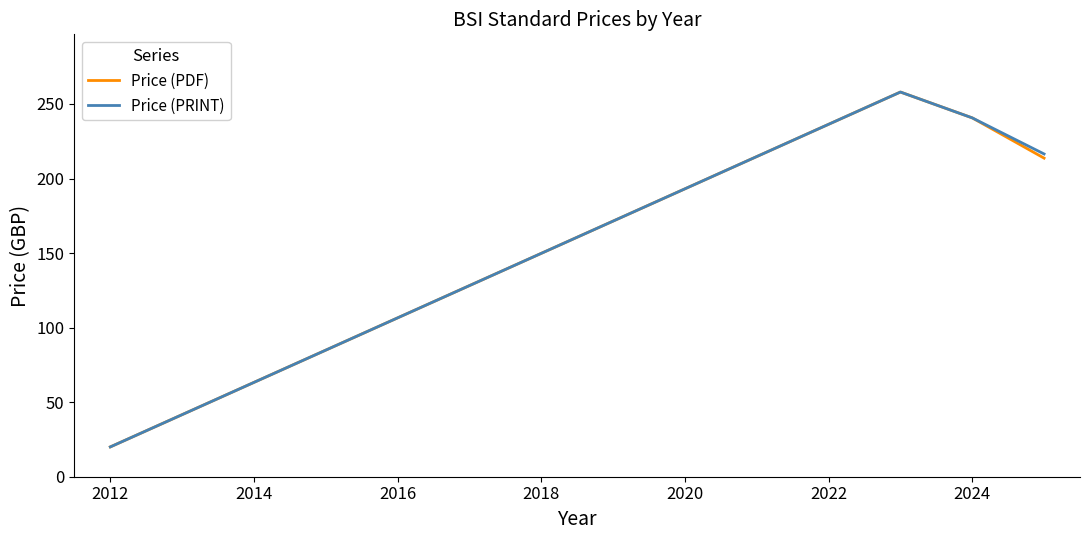

What is the greatest value displayed?

258.0